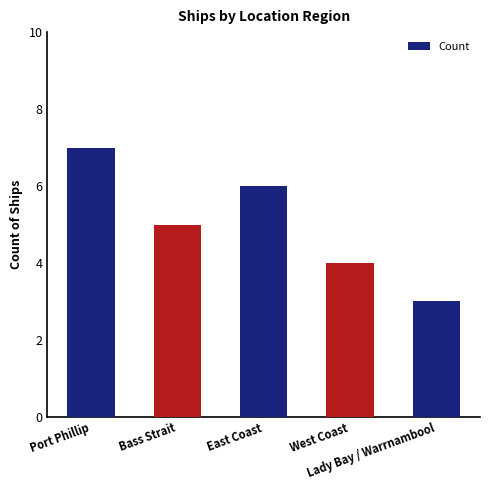

Where does the data first go above 5?

Port Phillip